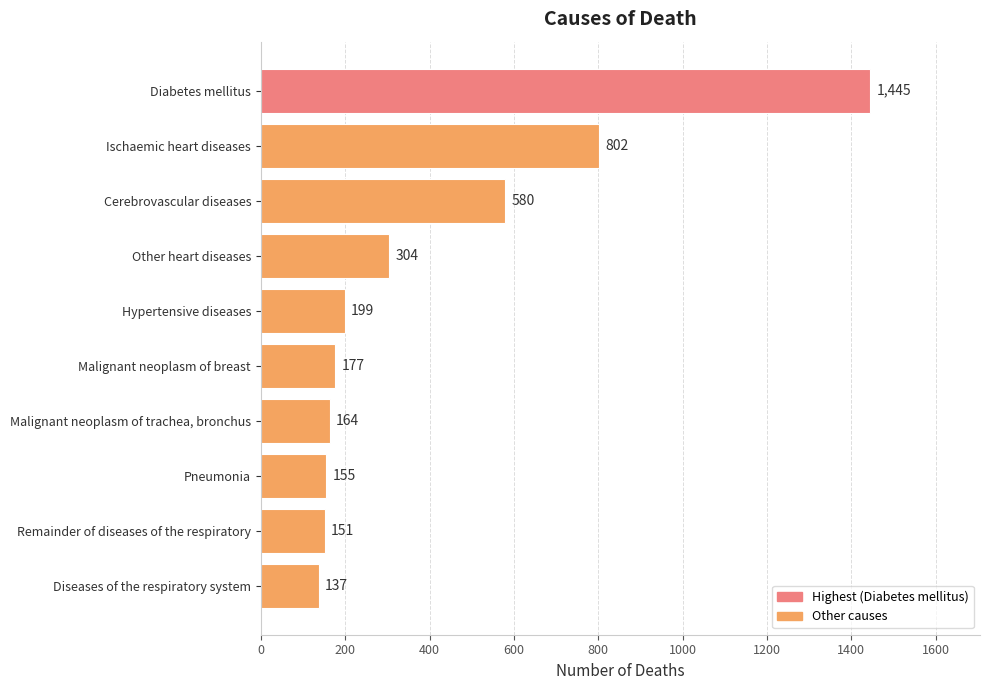

Between Cerebrovascular diseases and Other heart diseases, which is larger?

Cerebrovascular diseases